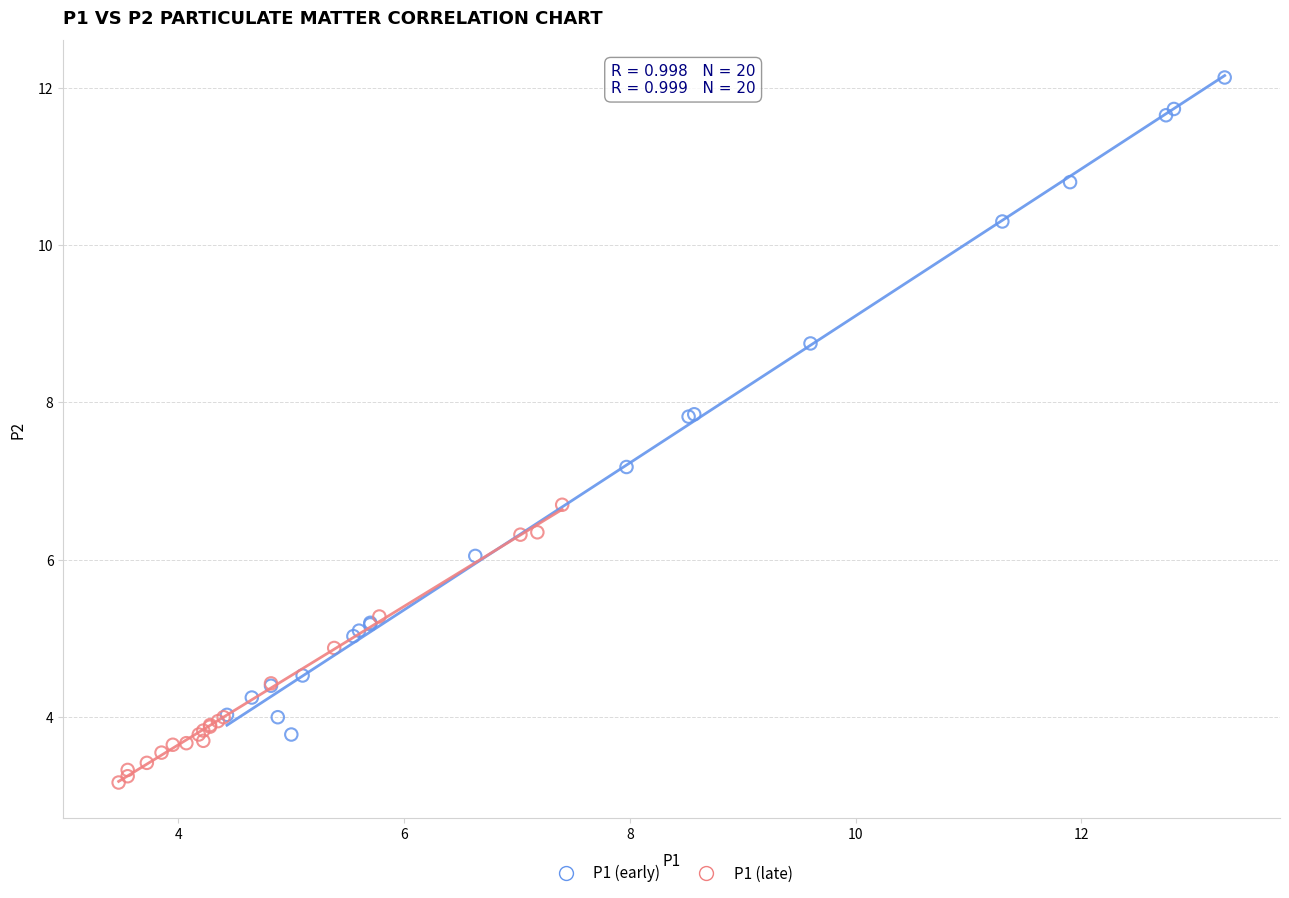

Which series contains the lowest Y value?

P1 (late)